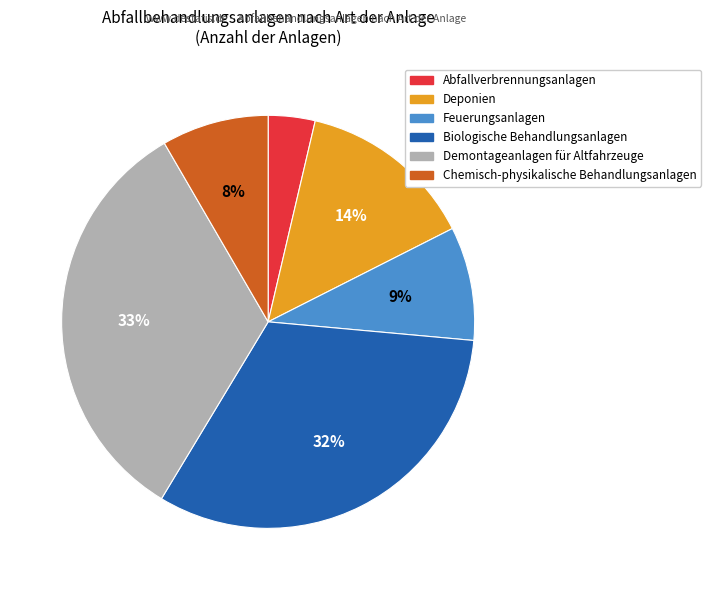

The Abfallverbrennungsanlagen slice represents 4% of the pie. True or false?

True